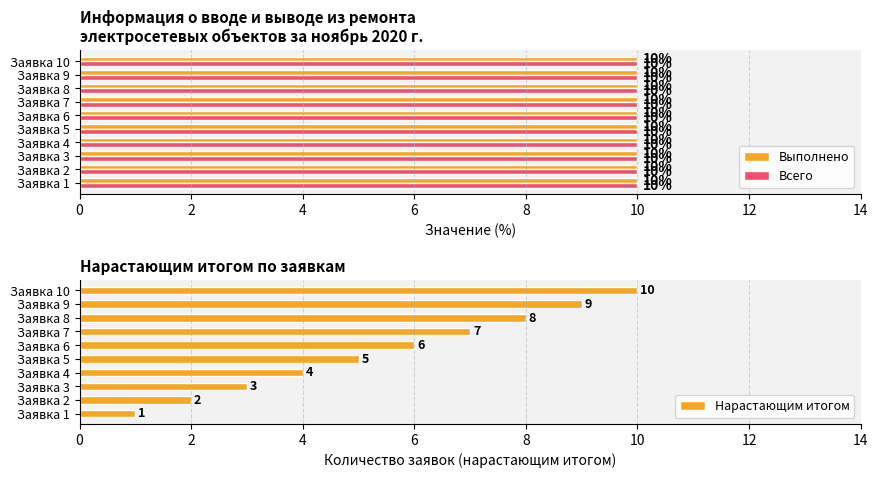

Which category has the highest value in the Нарастающим итогом series?

Заявка 10